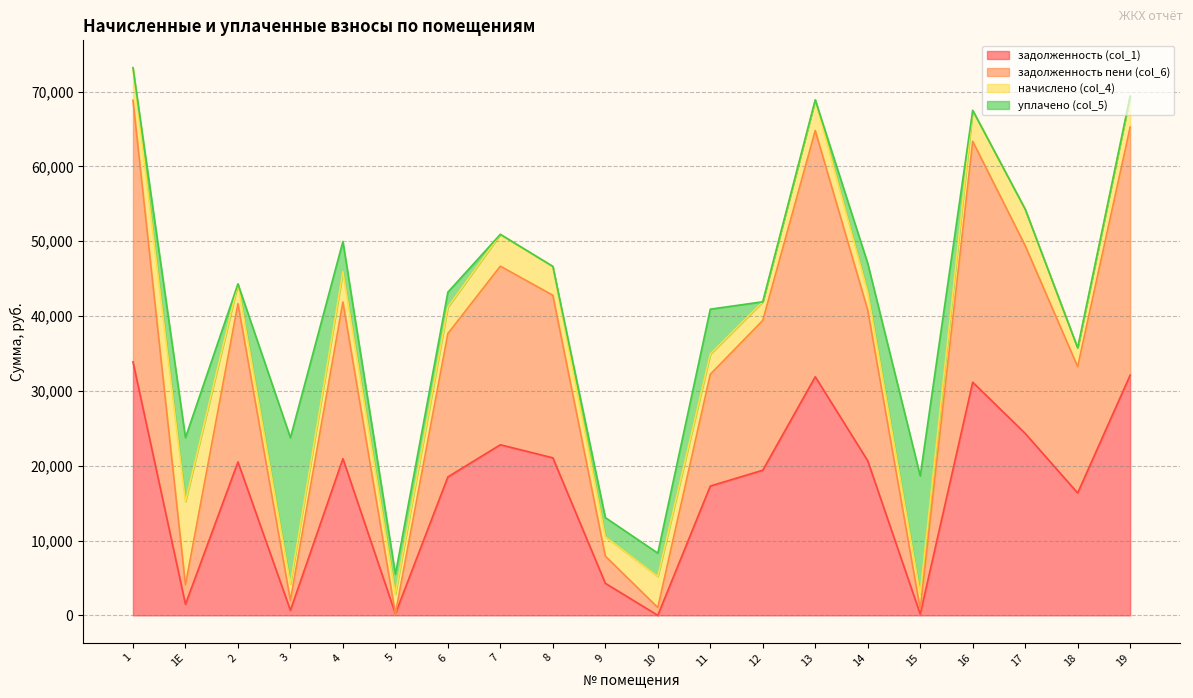

What is the sum of all задолженность (col_1) values?

337643.1